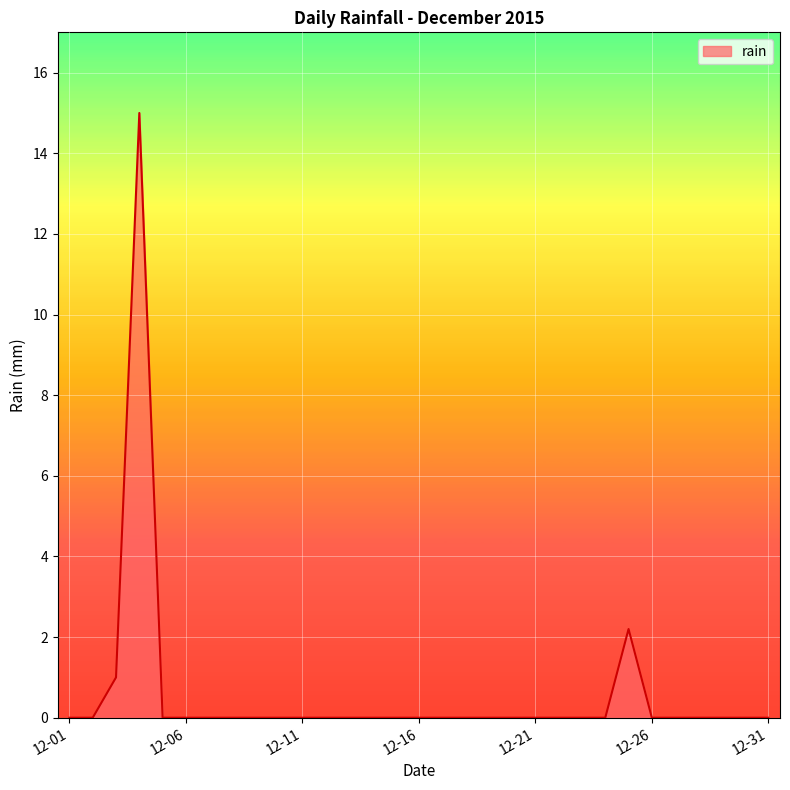

What is the average value?

0.6